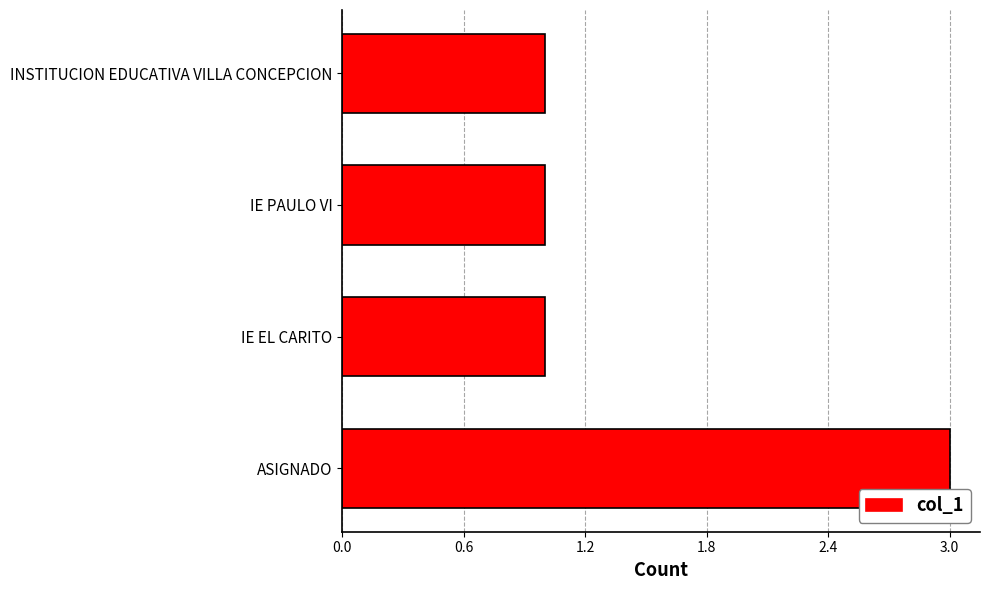

What is the sum of all values?

6